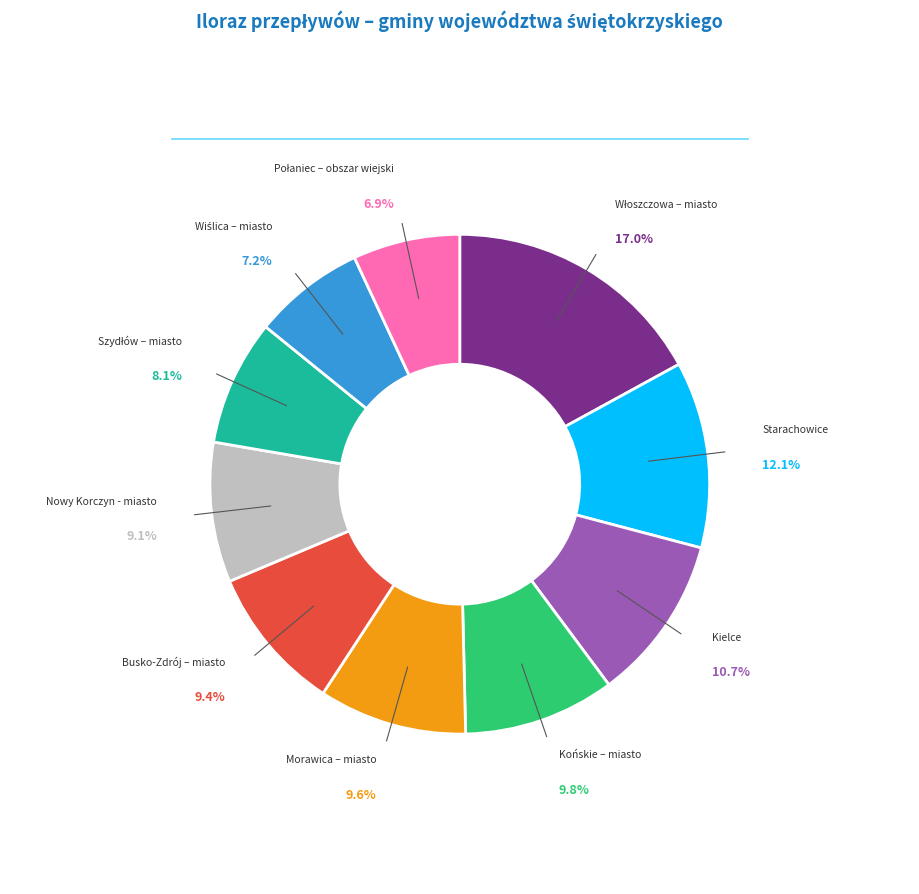

How many slices are in this pie chart?

10